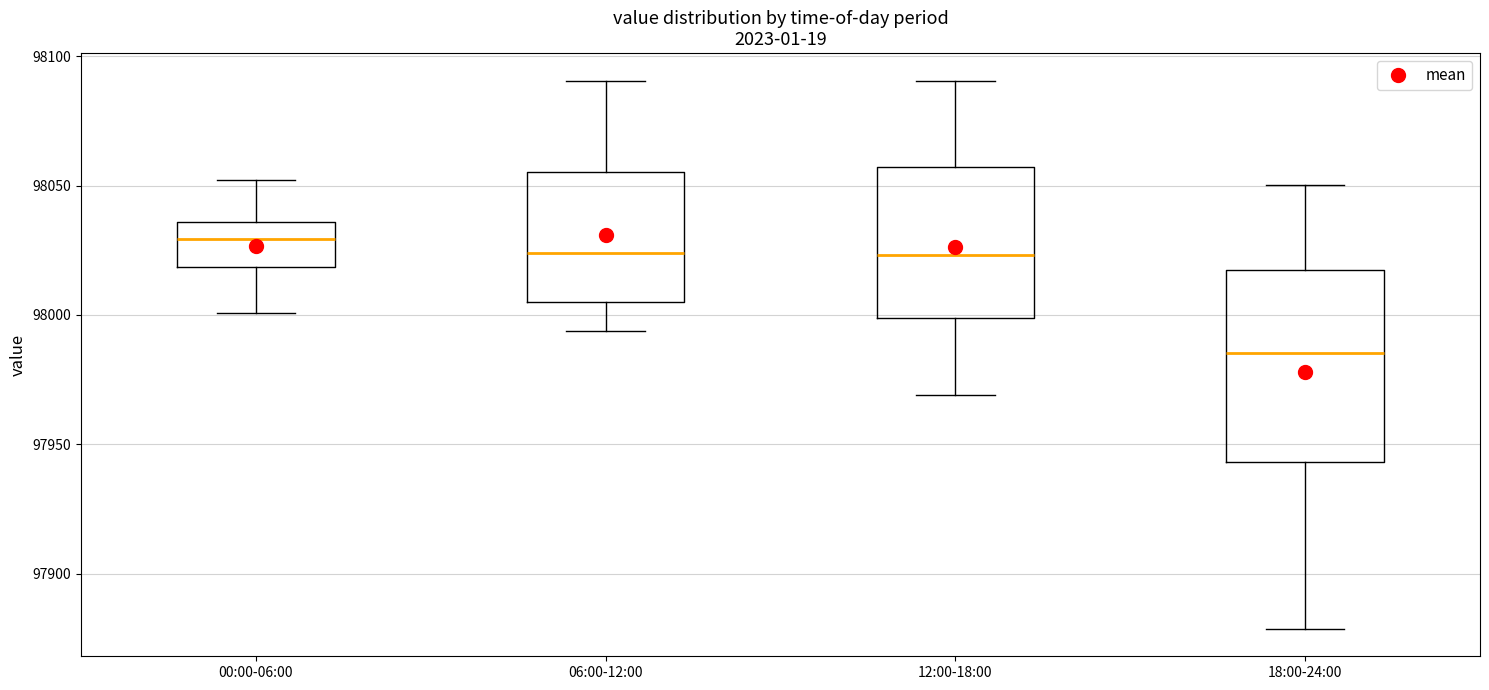

Reading left to right, transcribe this box plot: for each box, give where its median line is, the range the box spans, and where its two whiskers end, as read against the y-axis. The values are not printed on the chart, so give them approximately, as read against the axis.

00:00-06:00: median 98030, box 98020 to 98035, whiskers 98000 to 98050
06:00-12:00: median 98025, box 98005 to 98055, whiskers 97995 to 98090
12:00-18:00: median 98025, box 98000 to 98055, whiskers 97970 to 98090
18:00-24:00: median 97985, box 97945 to 98015, whiskers 97880 to 98050